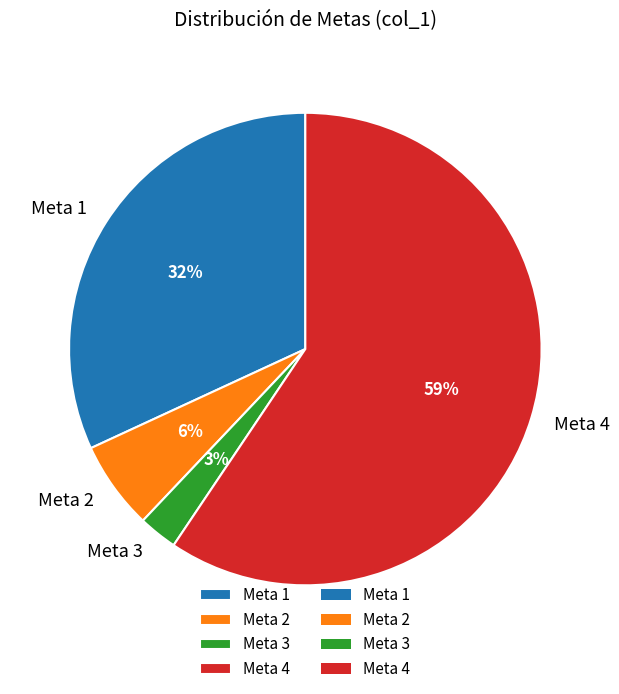

How many slices are in this pie chart?

4